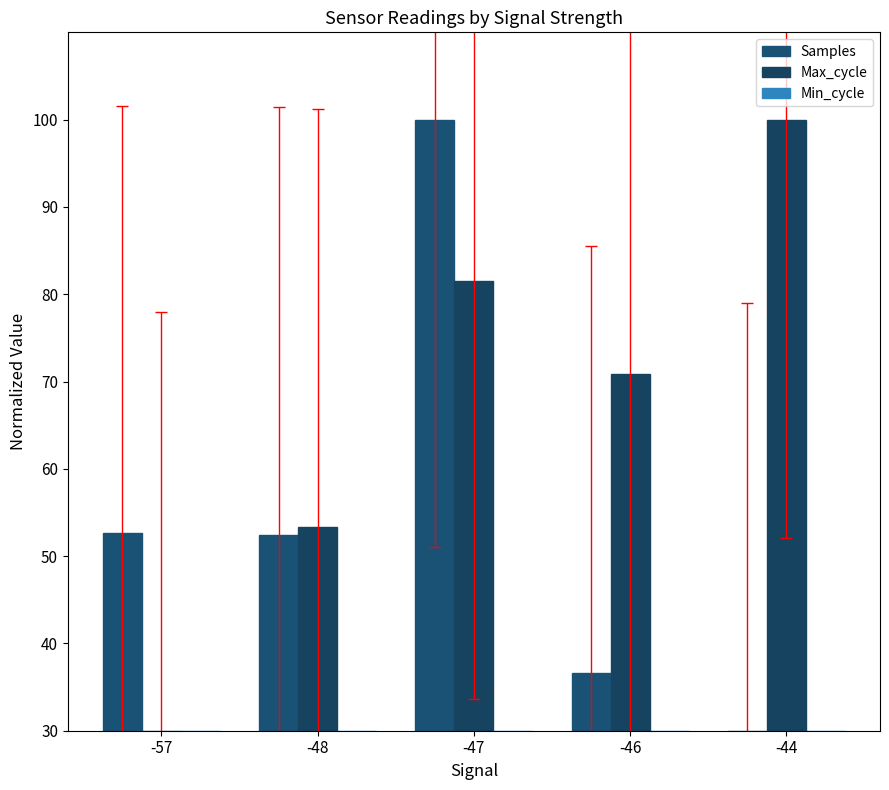

At which label does Max_cycle reach its minimum?

-57